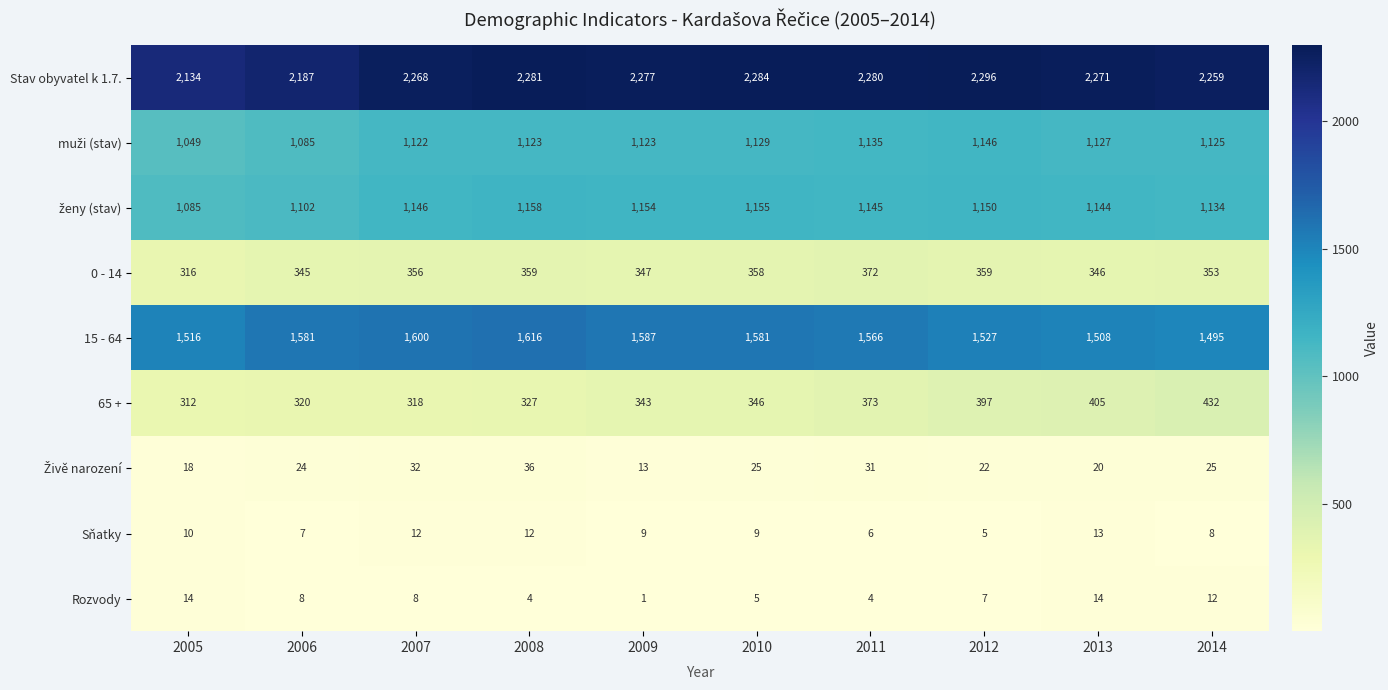

What is the total value across all series at 2005?

6454